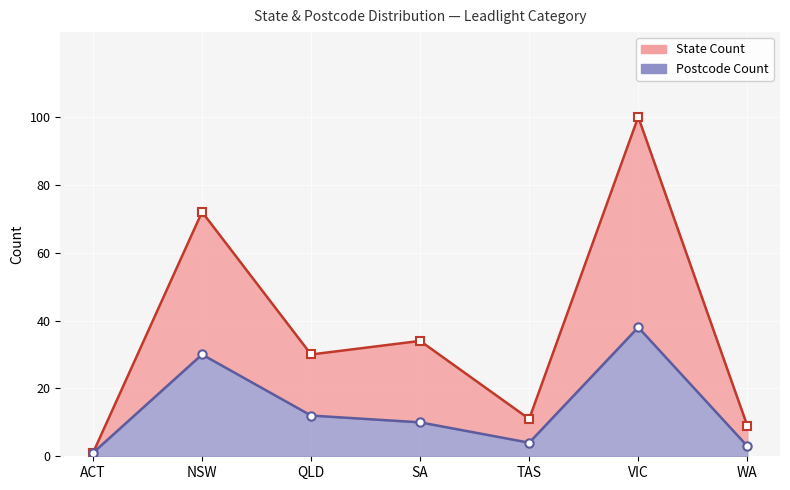

How many points are lower than both their immediate neighbors (excluding endpoints)?

2